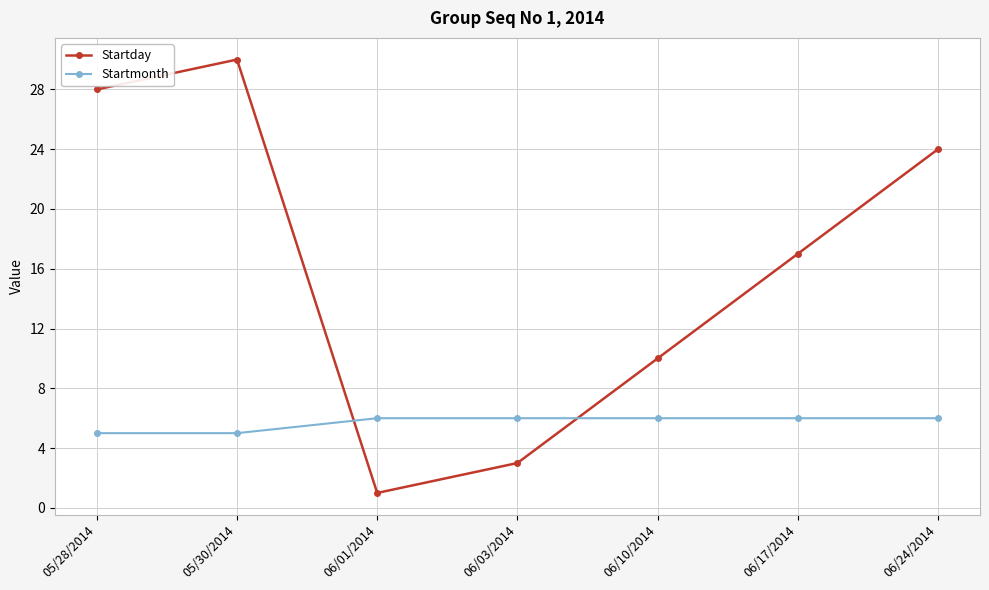

List the series in order of their peak value, lowest first.

Startmonth, Startday